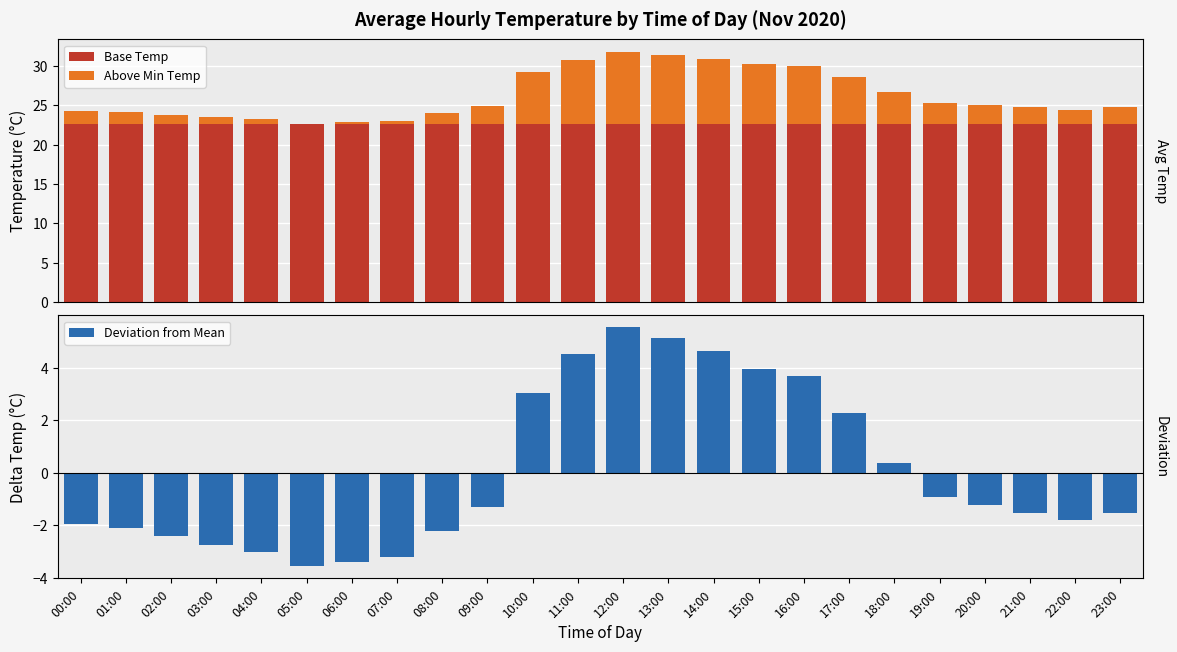

Which category has the highest value across all series?

00:00